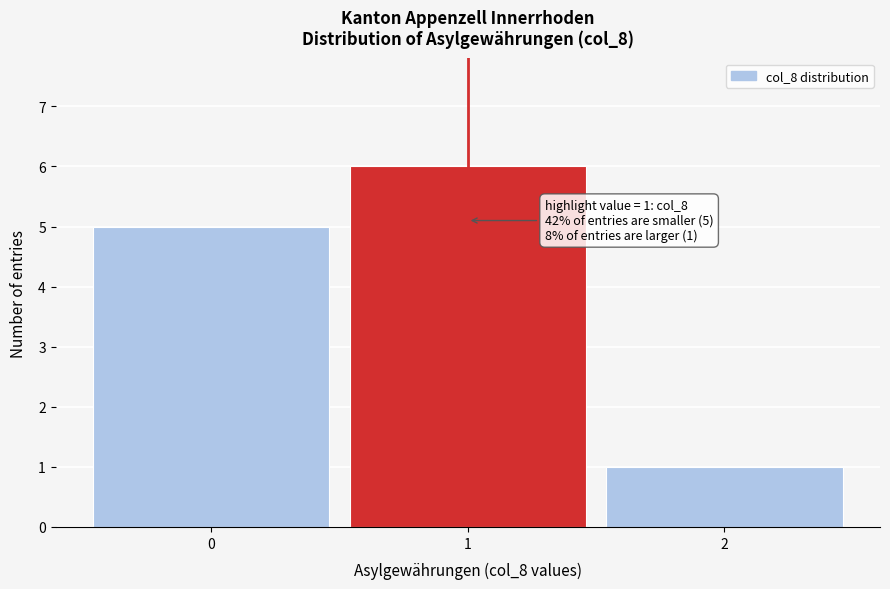

Which range on the x-axis has the tallest bar?

0.5 to 1.5